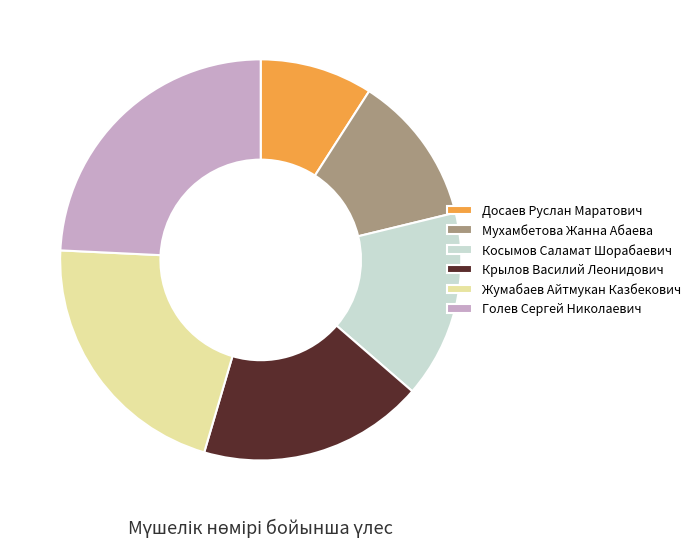

Approximately how many times larger is the value at Голев Сергей Николаевич compared to Жумабаев Айтмукан Казбекович?

1.1